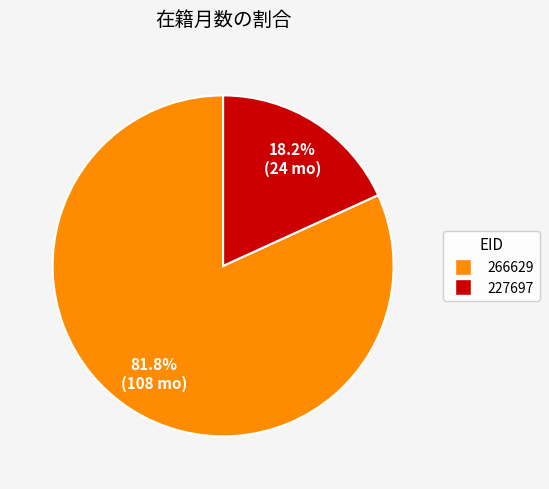

Rank the categories by value from lowest to highest.

227697, 266629